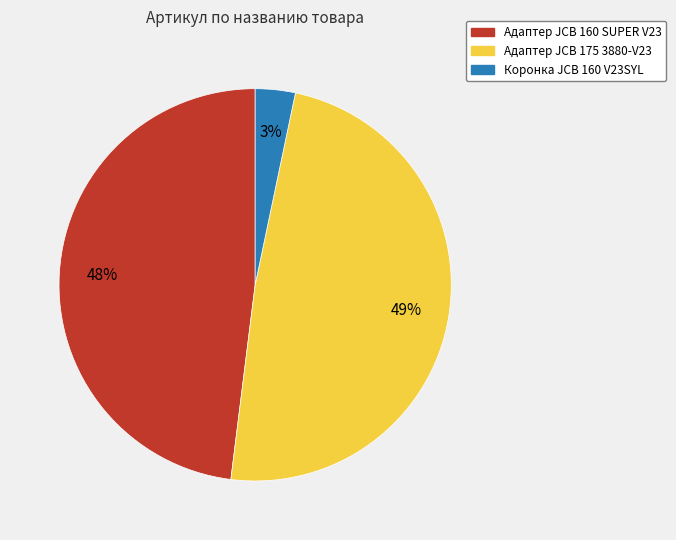

Count the number of slices in the pie.

3